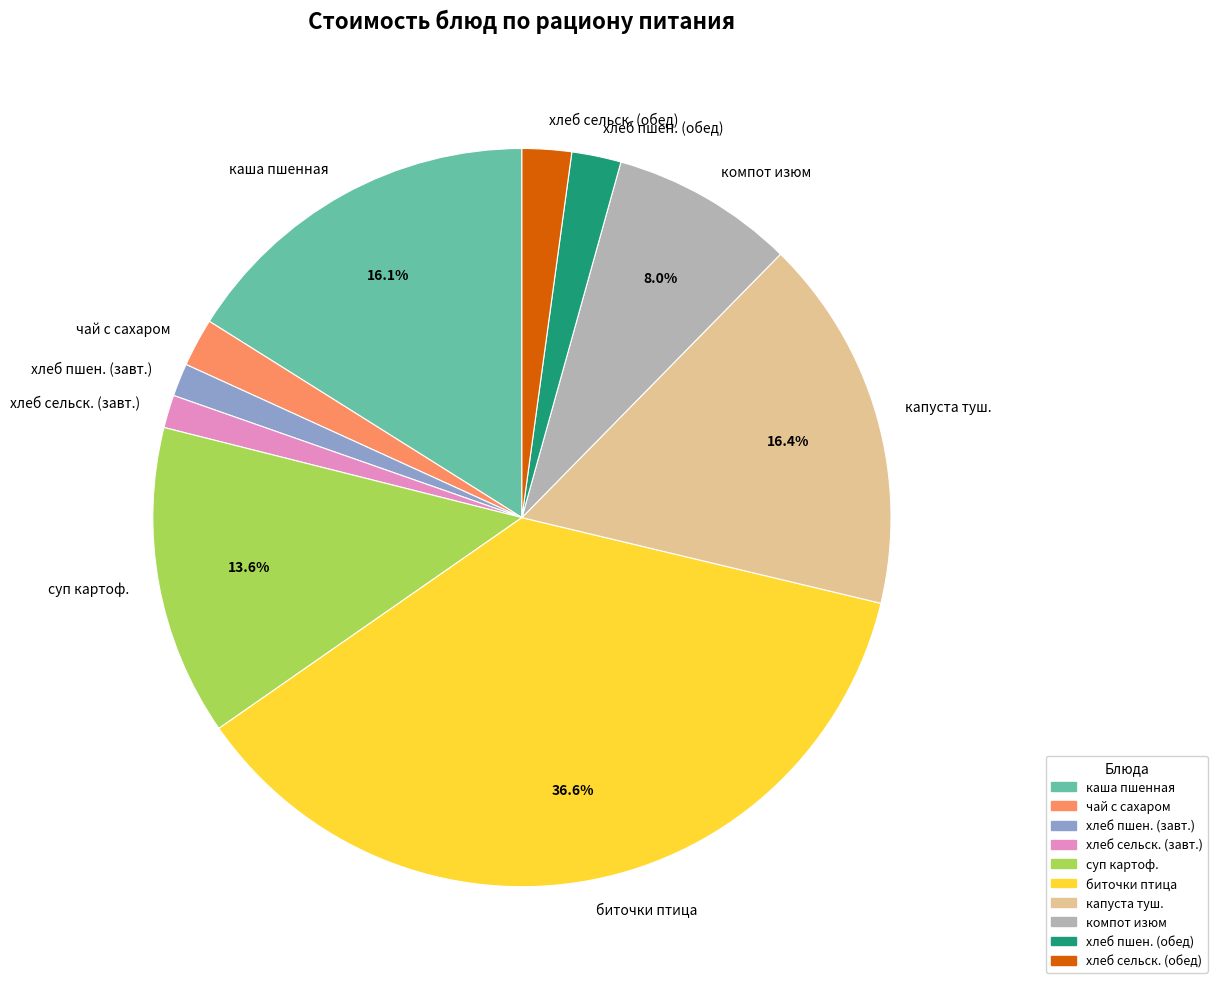

Between хлеб сельск. (обед) and хлеб сельск. (завт.), which is larger?

хлеб сельск. (обед)